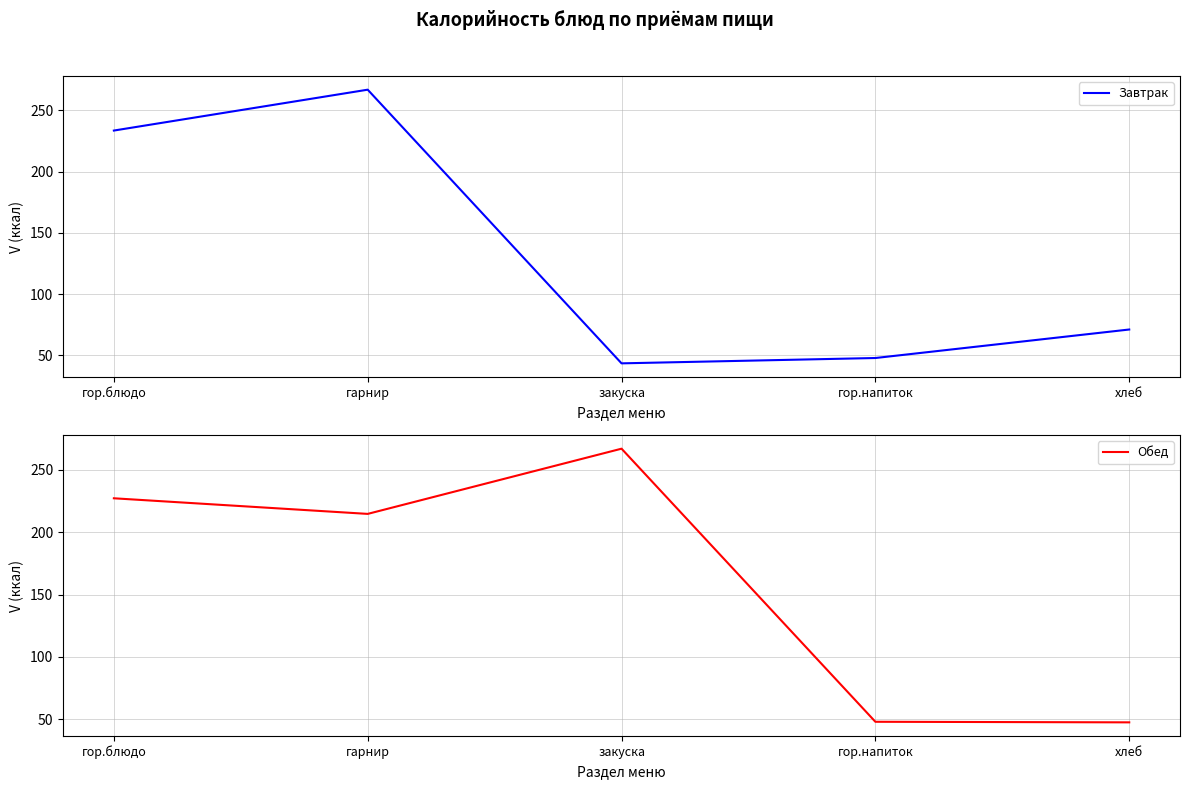

Rank the series at хлеб from highest to lowest value.

Завтрак, Обед